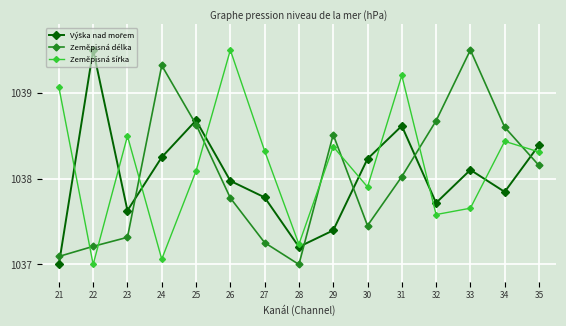

What is the total value across all series at 35?

3114.9